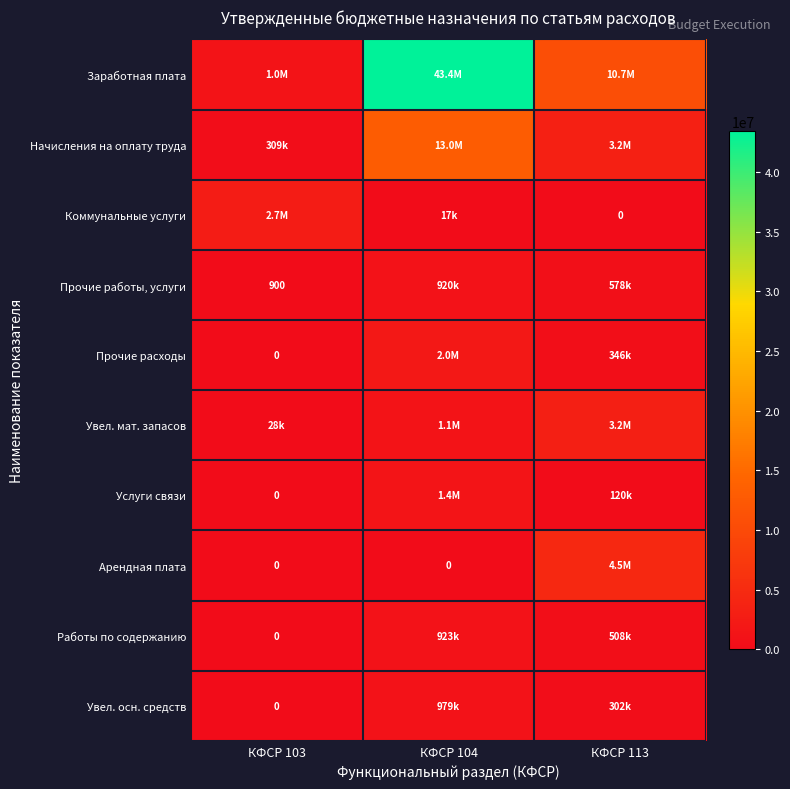

What is the total value across all series at КФСР 113?

23520800.0